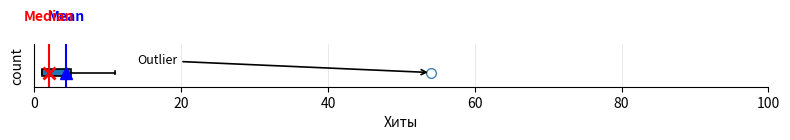

Read this box plot against the x-axis: the position of the median line, the range covered by the box, and the ends of both whiskers. The values are not printed on the chart, so give them approximately, as read against the axis.

median 2 (just right of the box's left edge), box 2 to 6, whiskers 2 to 12